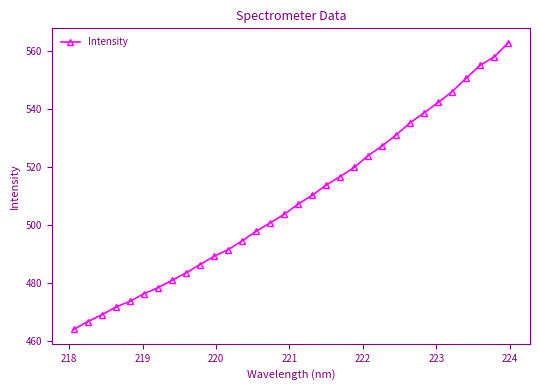

How many values are below 507?

16